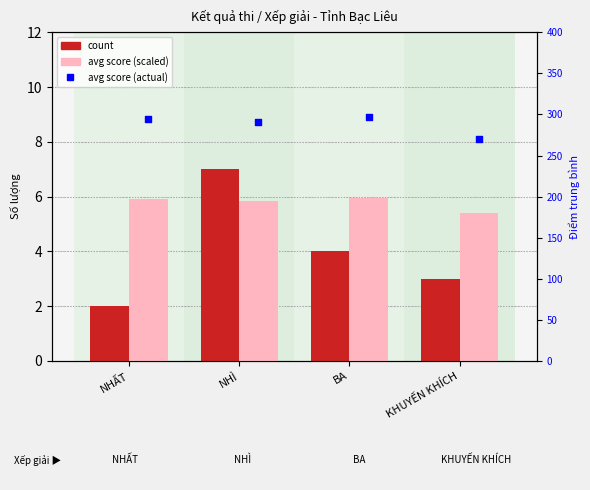

Which series reaches the minimum Y coordinate?

count